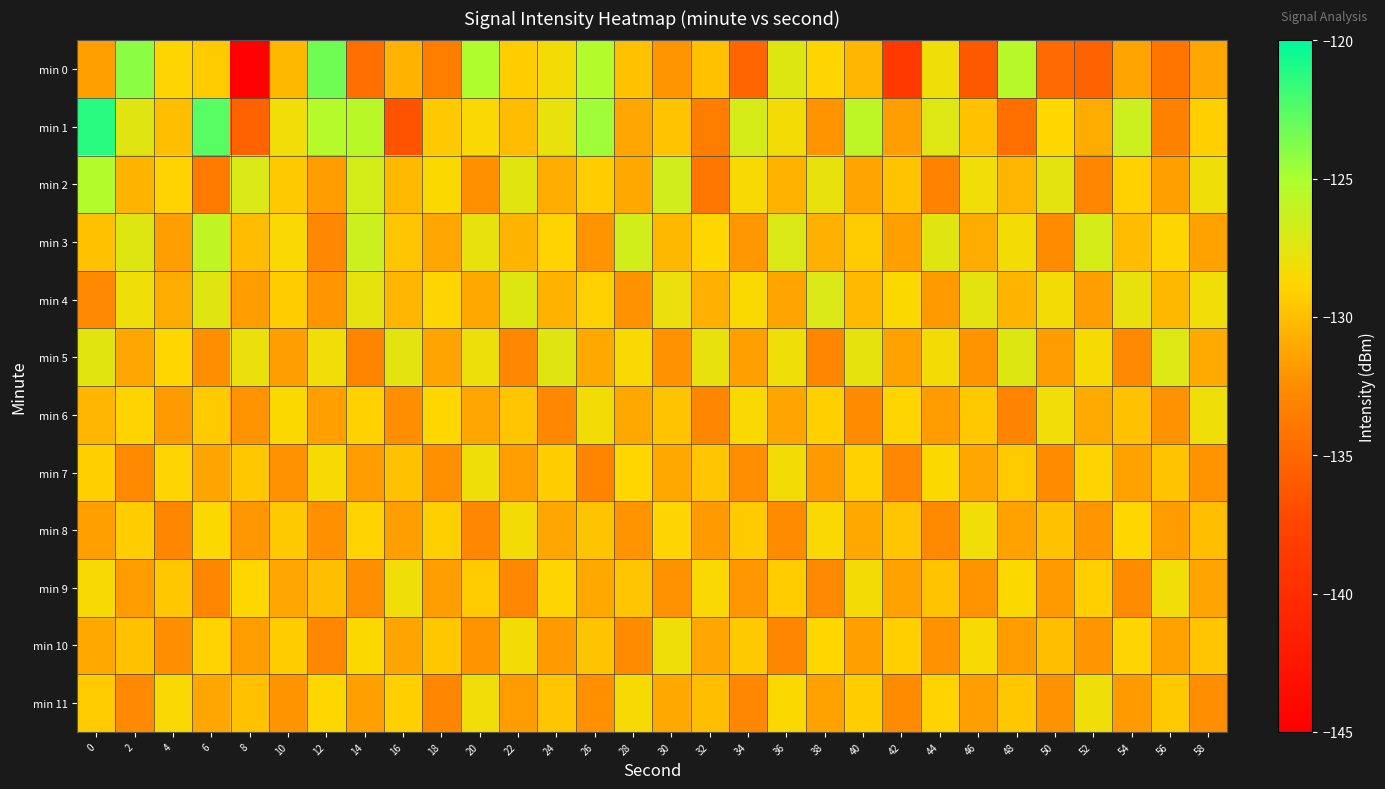

Rank the series at 44 from highest to lowest value.

min 1, min 3, min 0, min 5, min 7, min 11, min 9, min 6, min 4, min 10, min 8, min 2